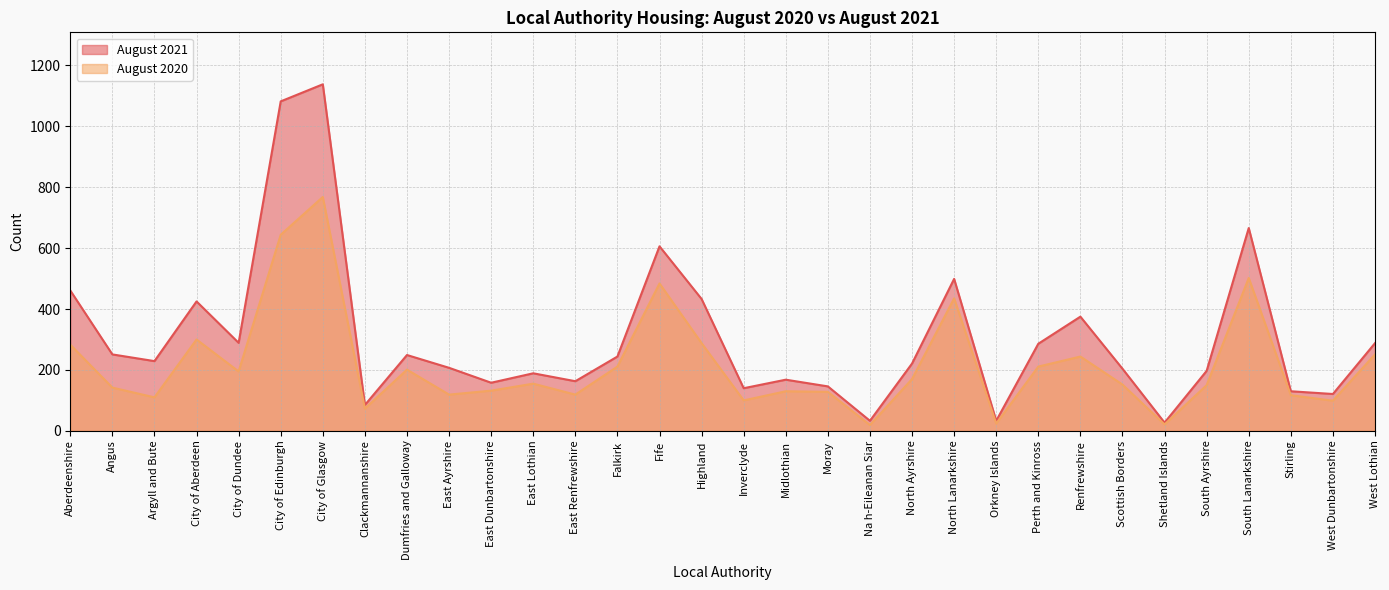

What is the lowest value of the August 2020 series?

19